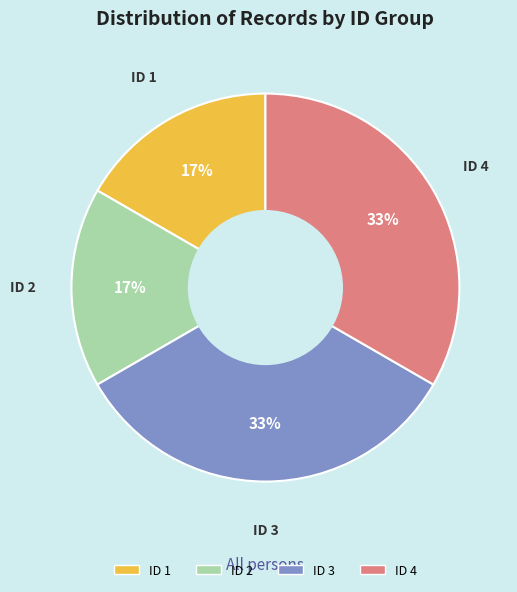

True or false: ID 2 accounts for 17% of the total.

True